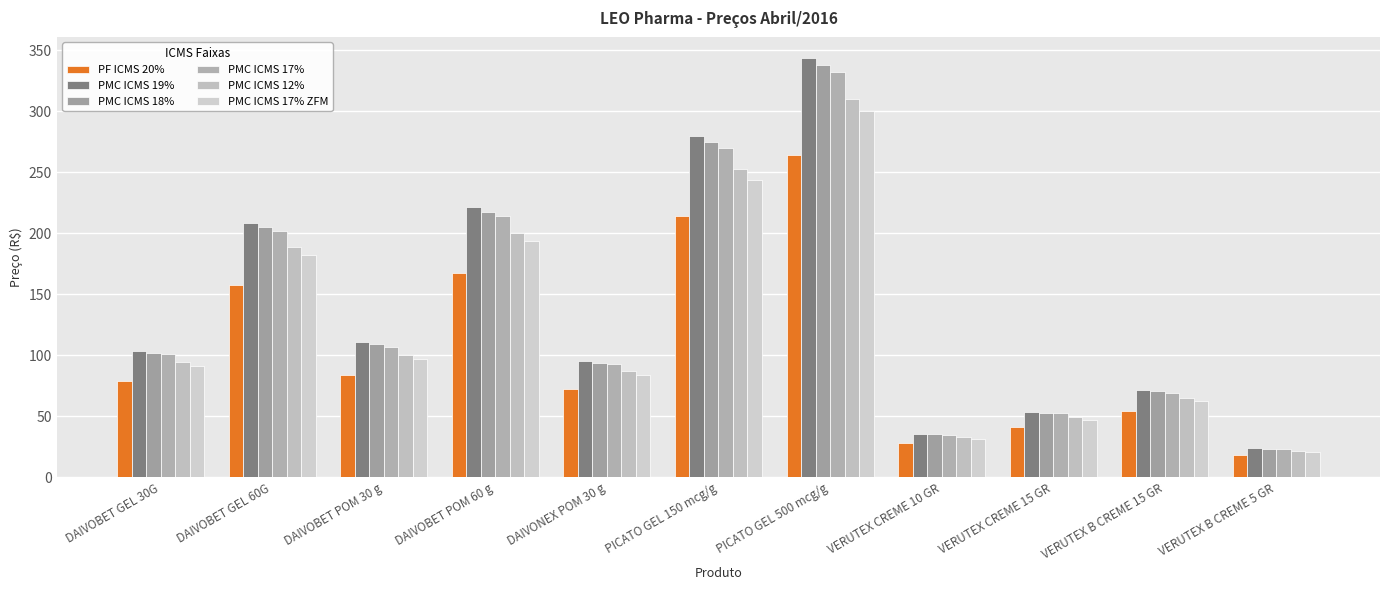

Which series has the largest range (max minus min)?

PMC ICMS 19%